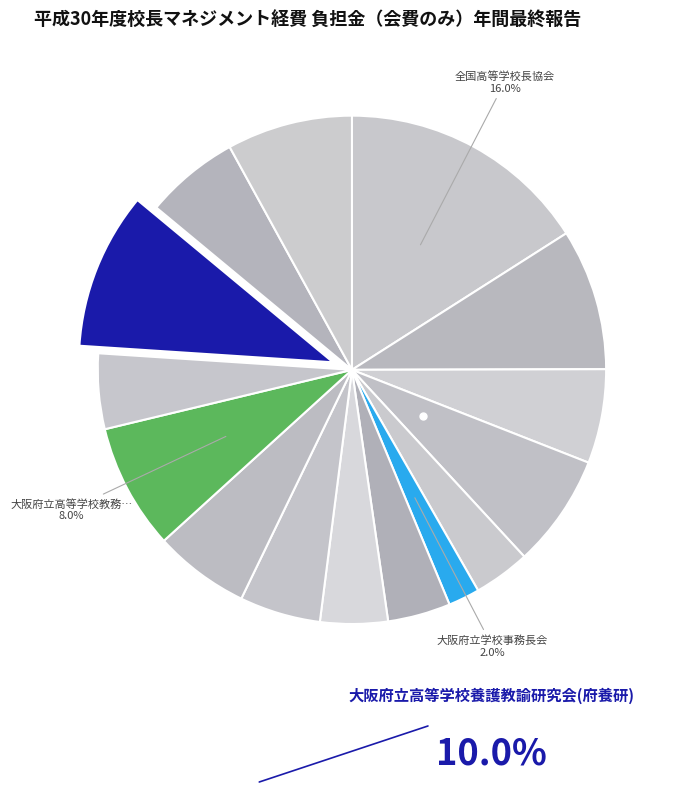

Rank the categories by value from lowest to highest.

大阪府立学校事務長会, 近畿公立学校事務長会, 大阪府高等学校家庭クラブ連合会, 大阪府高等学校進路指導研究会, 大阪府立高等学校保健研究会, 大阪府立学校在日外国人教育研究会, 全国公立学校事務長会, 大阪府高等学校図書館研究会, 大阪府立学校人権教育研究会, 日本教育会, 大阪府立高等学校教務研究会, 大阪府高等学校生活指導研究会, 全国高等学校教頭・副校長会, 大阪府立高等学校養護教諭研究会(府養研), 全国高等学校長協会